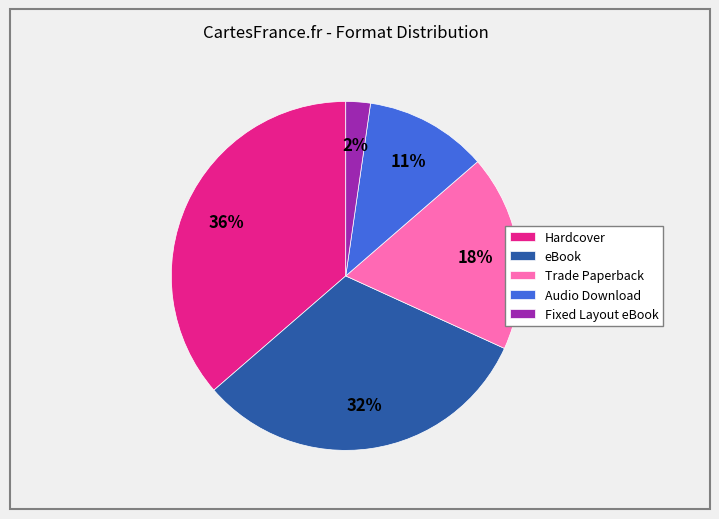

Is there any slice that represents more than half of the pie?

No